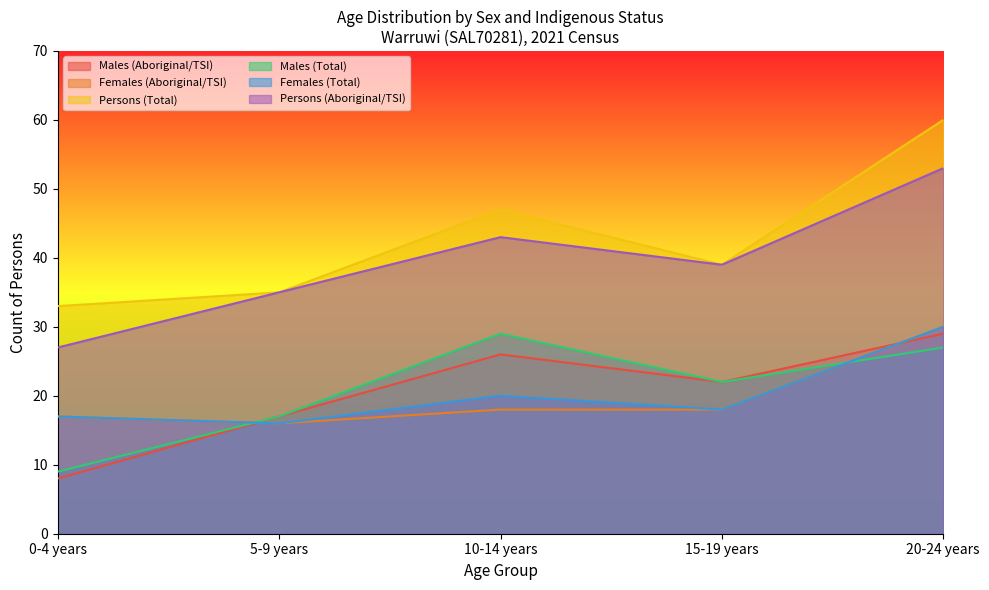

True or false: Males (Aboriginal/TSI) and Persons (Total) cross at least once.

False